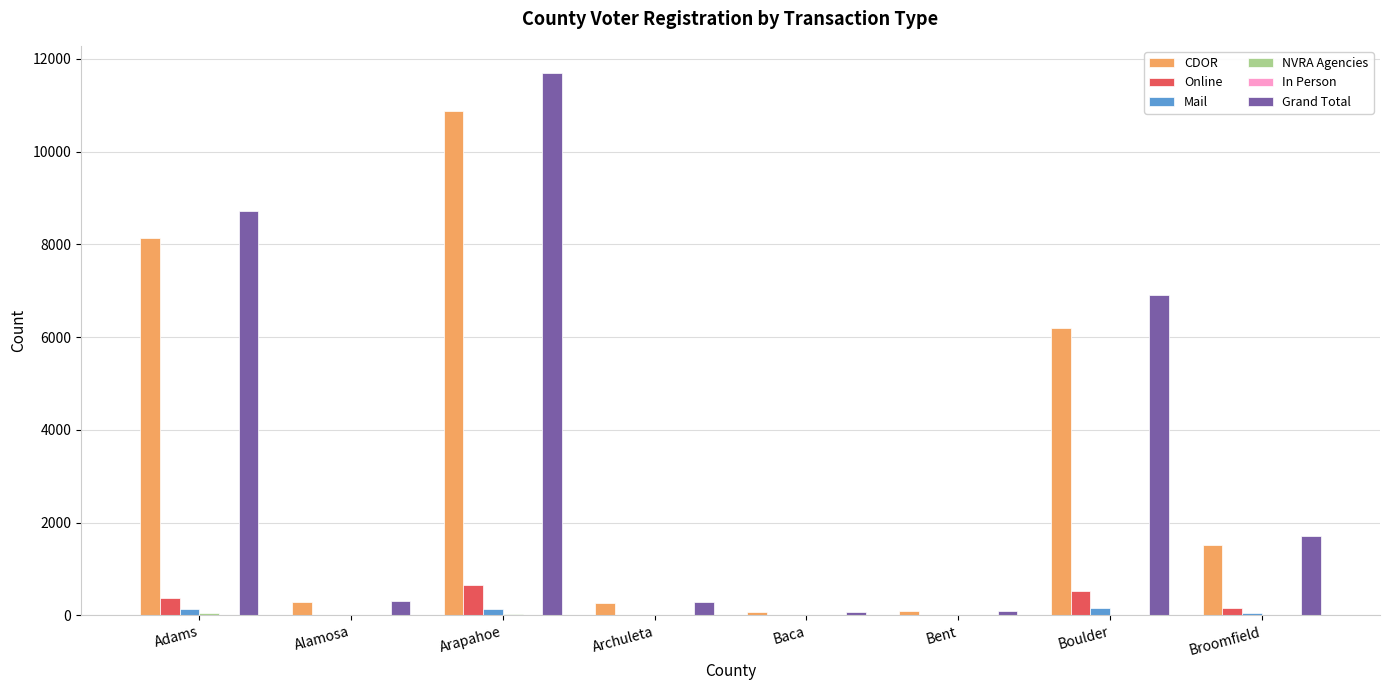

How many series are shown in this chart?

6